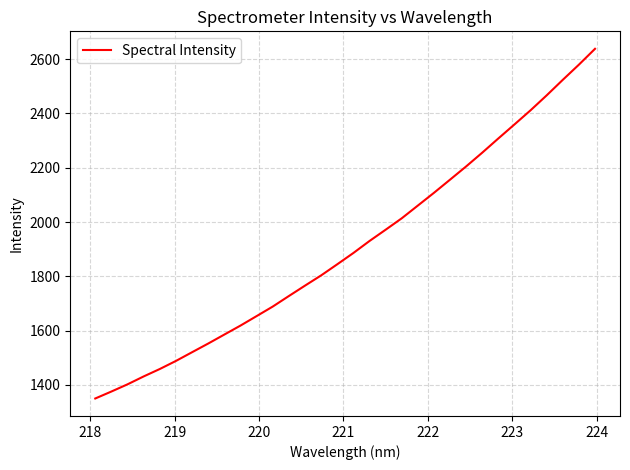

What is the minimum value shown in the chart?

1350.1